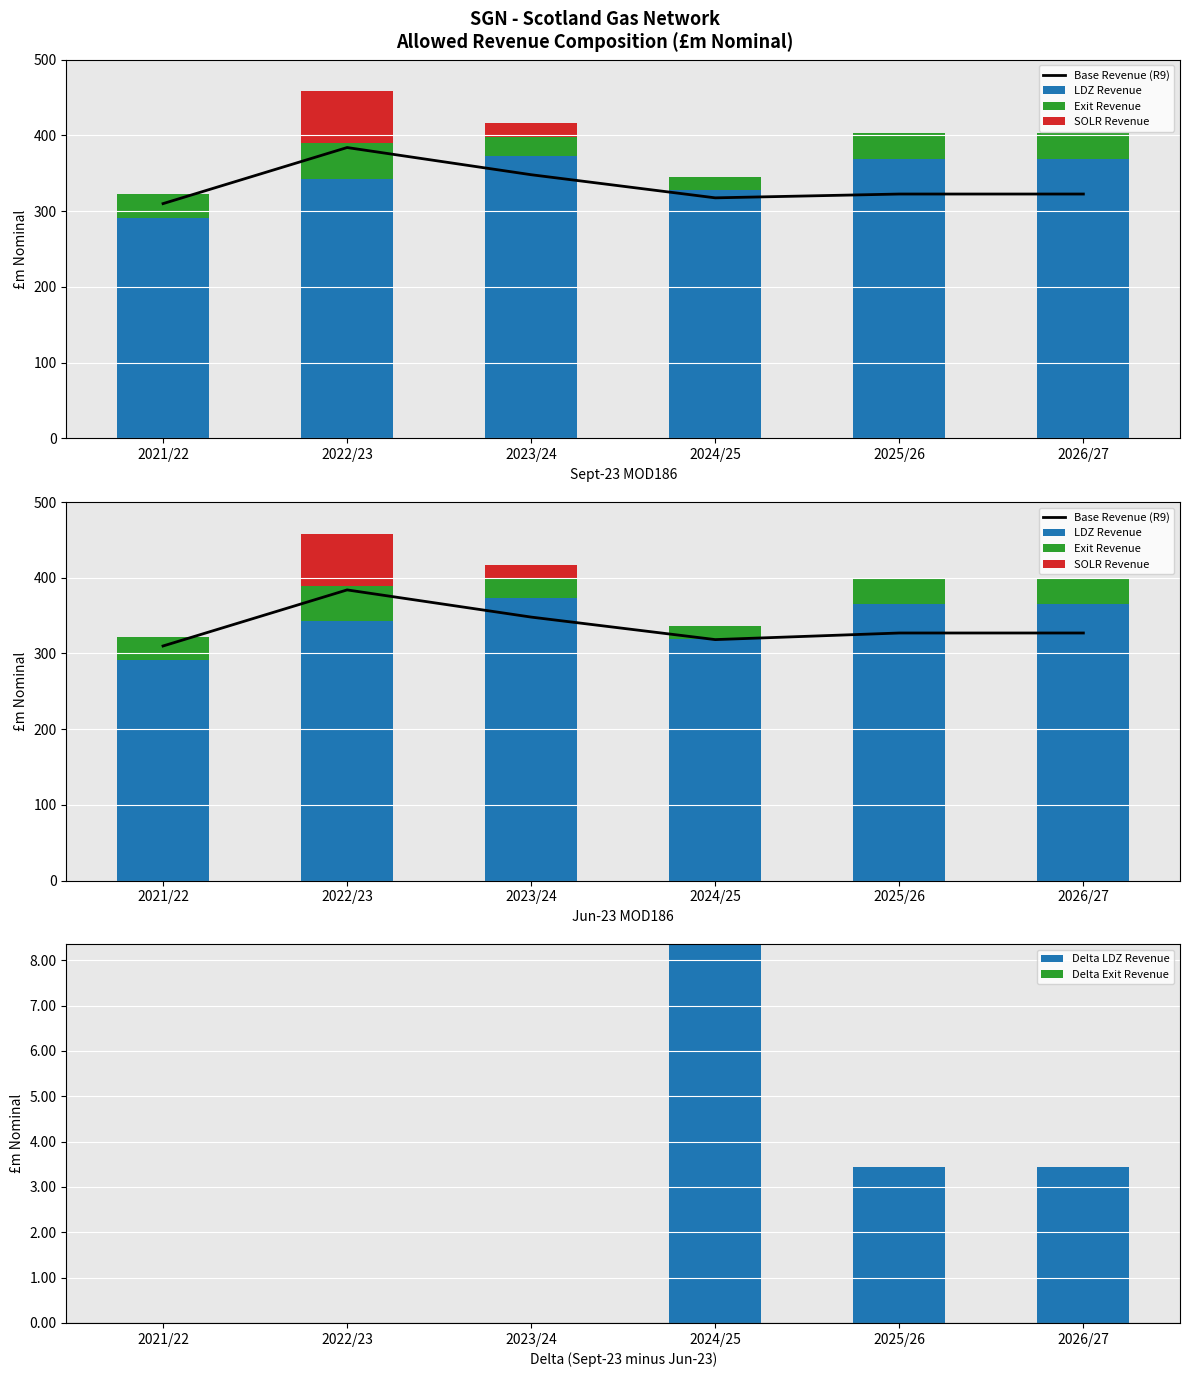

Which label corresponds to the largest value in the chart?

2022/23